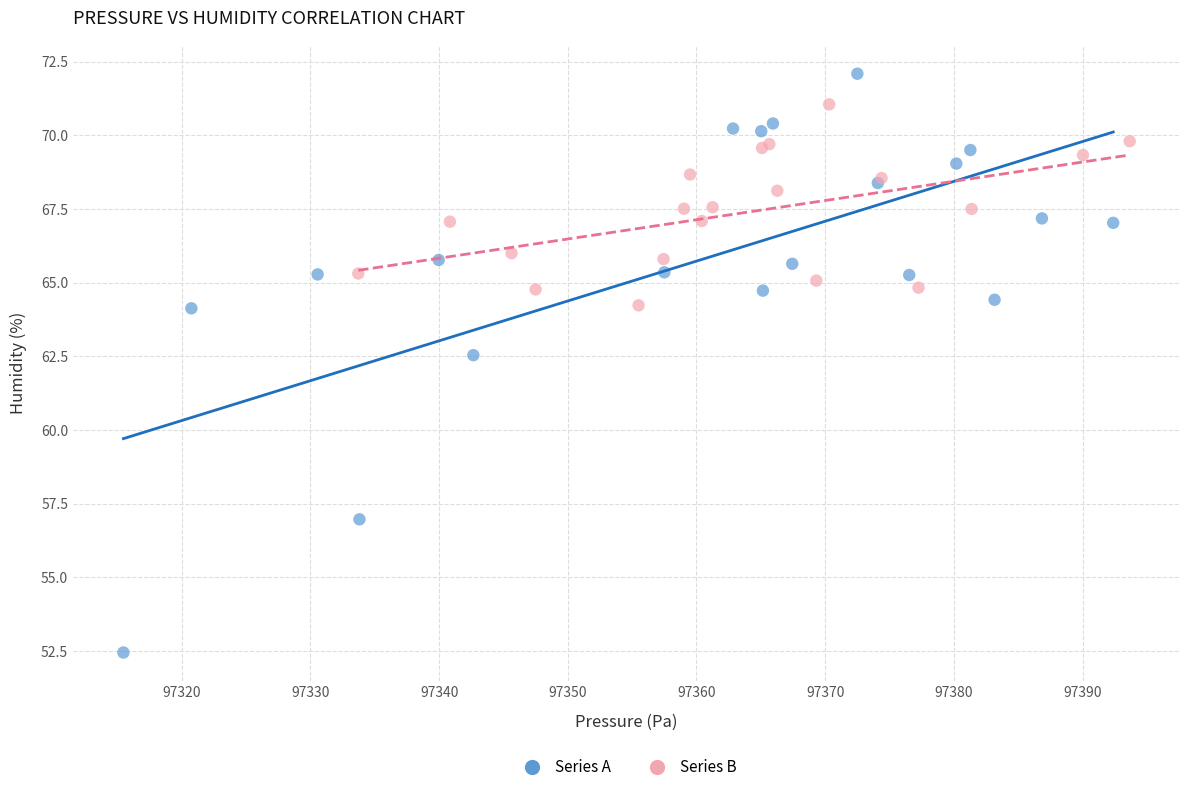

Which series reaches the minimum Y coordinate?

Series A